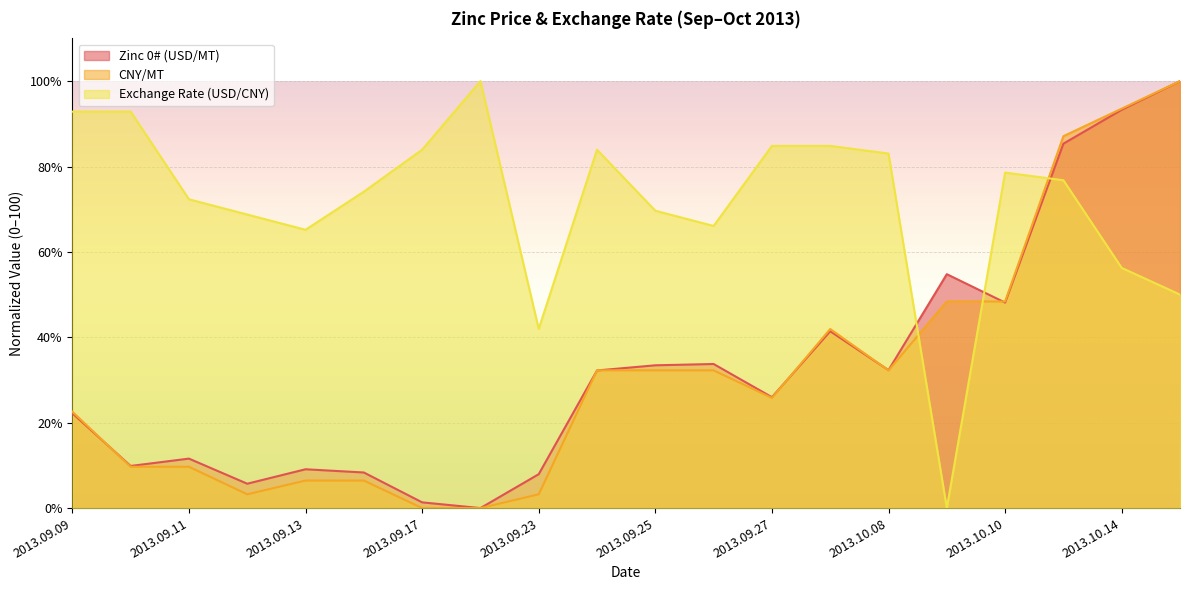

Reading right to left, what are all the values shown in this chart?

Zinc 0# (USD/MT): 100.0	93.3	85.3	48.1	54.8	32.3	41.4	26.0	33.7	33.4	32.2	7.9	0.0	1.3	8.3	9.1	5.7	11.6	9.9	22.2
CNY/MT: 100.0	93.5	87.1	48.4	48.4	32.3	41.9	25.8	32.3	32.3	32.3	3.2	0.0	0.0	6.5	6.5	3.2	9.7	9.7	22.6
Exchange Rate (USD/CNY): 50.0	56.2	76.8	78.6	0.0	83.0	84.8	84.8	66.1	69.6	83.9	42.0	100.0	83.9	74.1	65.2	68.8	72.3	92.9	92.9